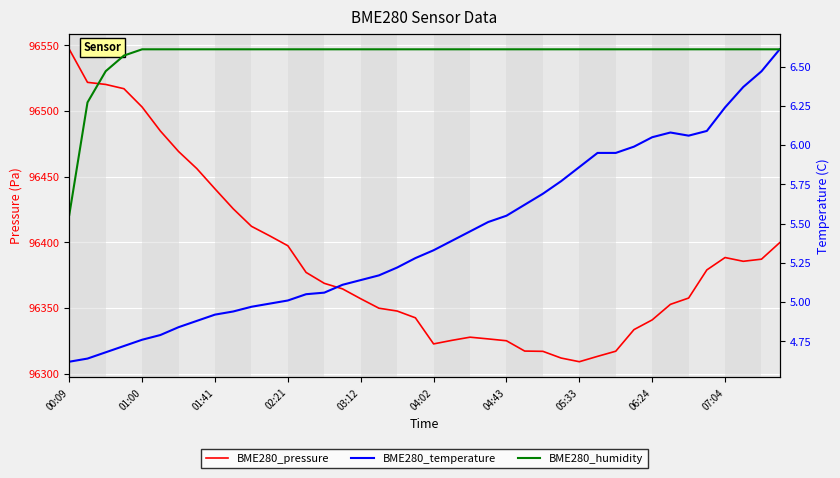

Is it true that BME280_temperature equals 7.5 at 02:21?

False